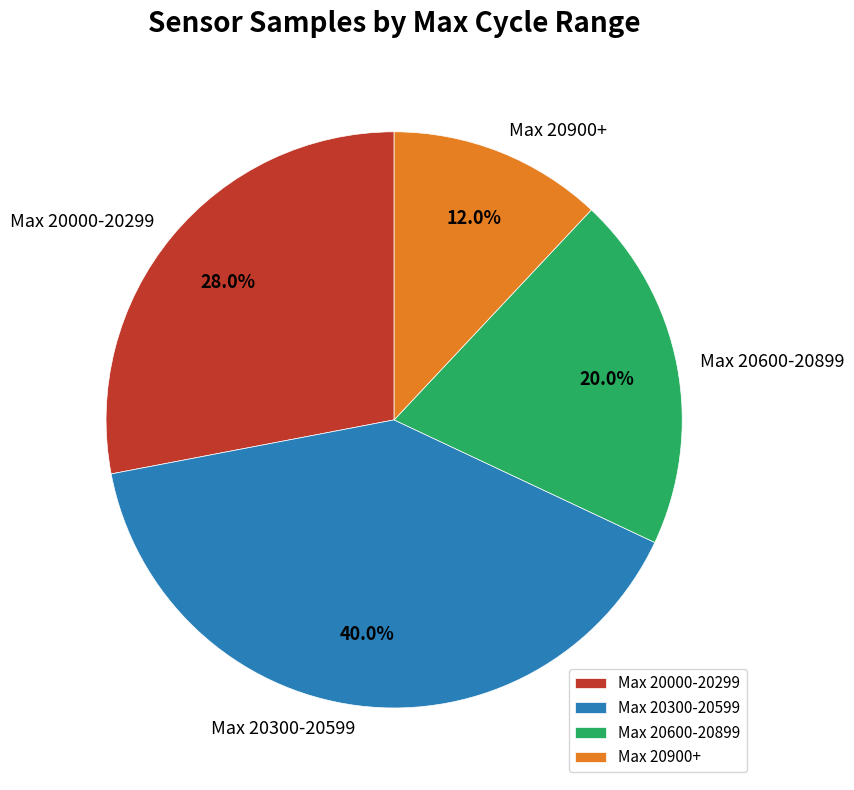

Is Max 20600-20899 the majority of the pie?

No